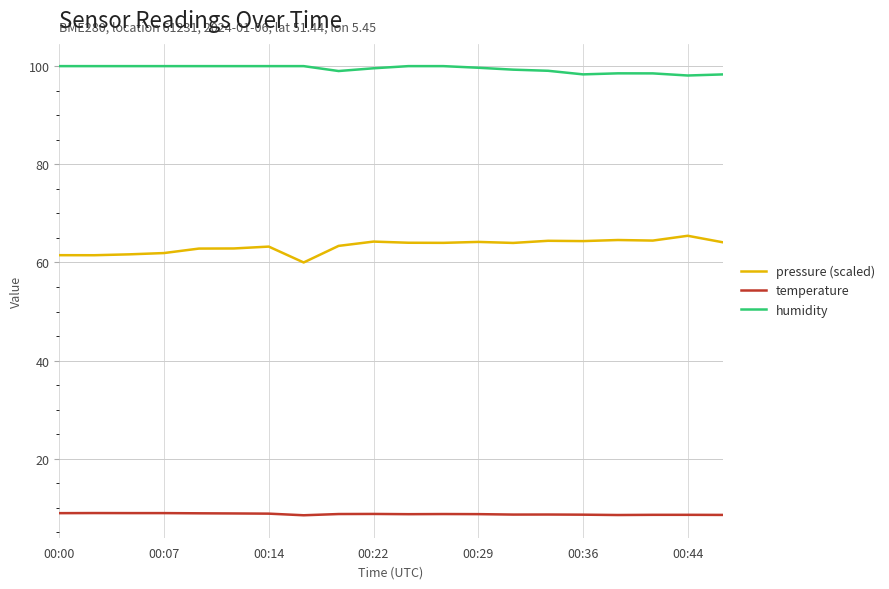

Which series has the largest range (max minus min)?

pressure (scaled)